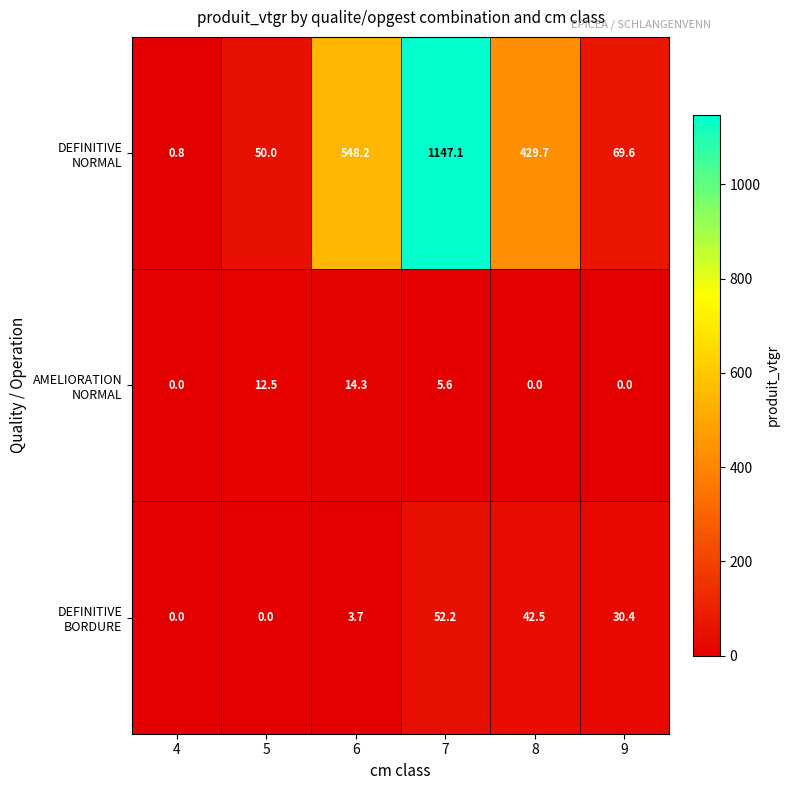

How many distinct data groups are displayed?

3